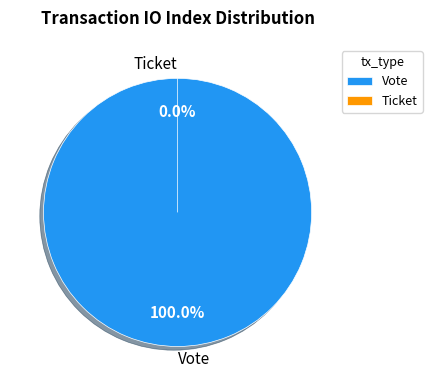

Is there any slice that represents more than half of the pie?

Yes